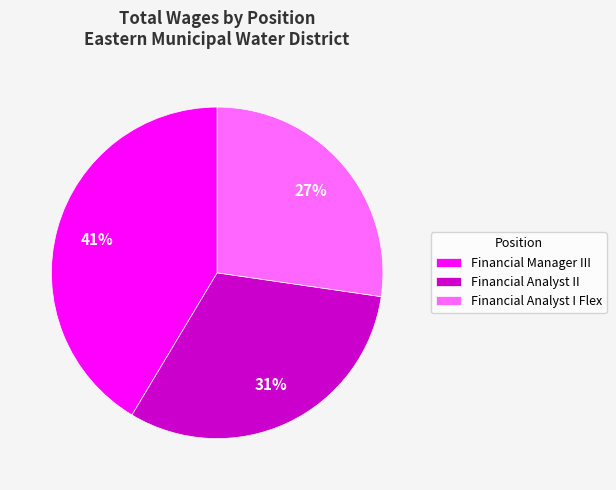

Does Financial Analyst I Flex account for over 50% of the chart?

No